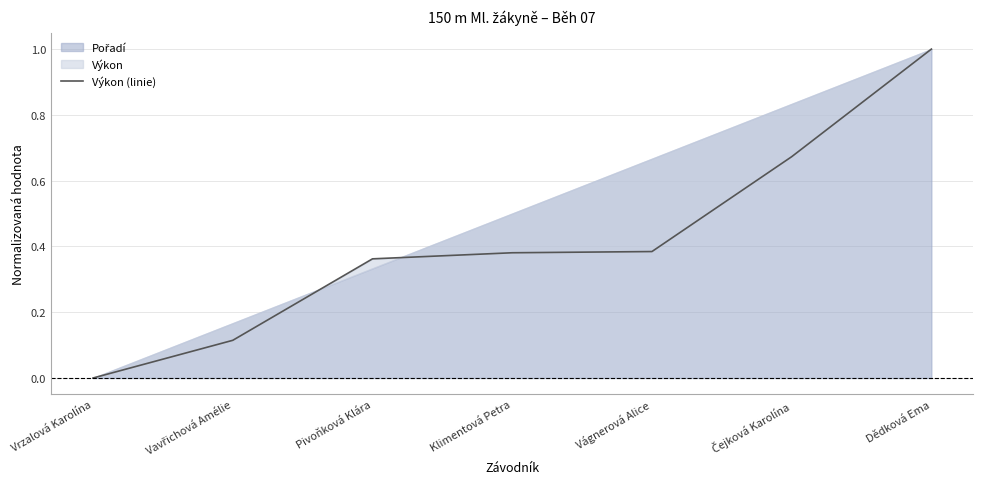

Reading left to right, extract all data points from this chart.

0.0	0.1	0.4	0.4	0.4	0.7	1.0